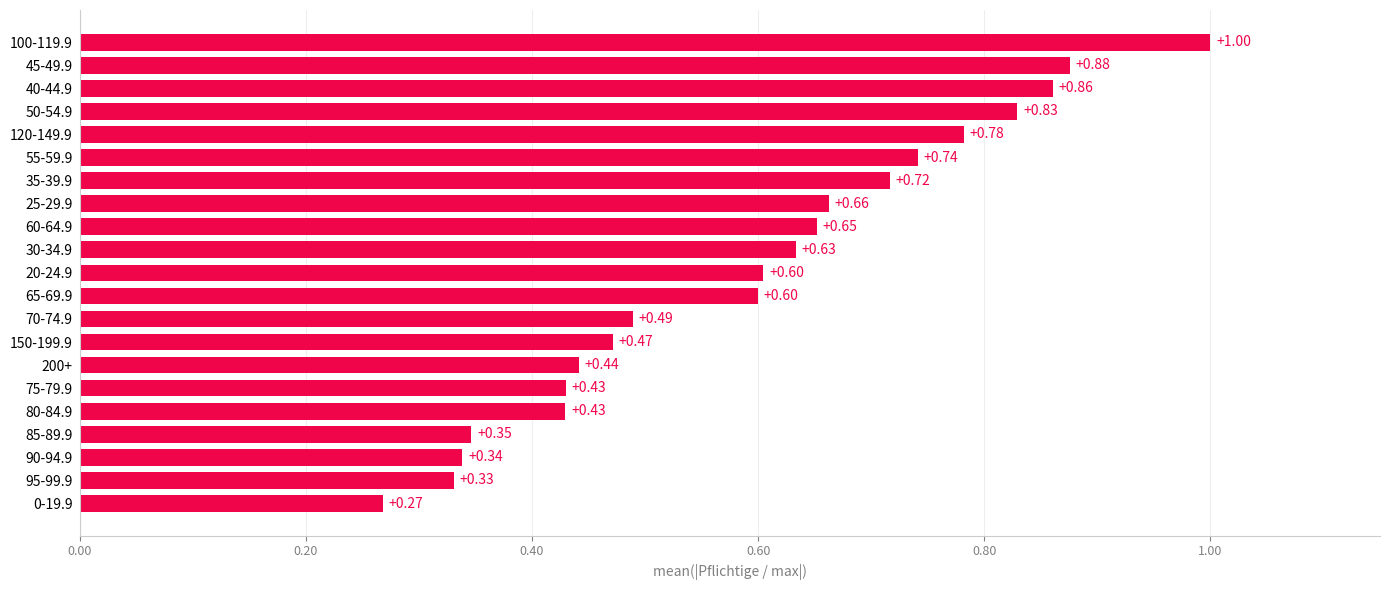

Are the bars horizontal?

Yes